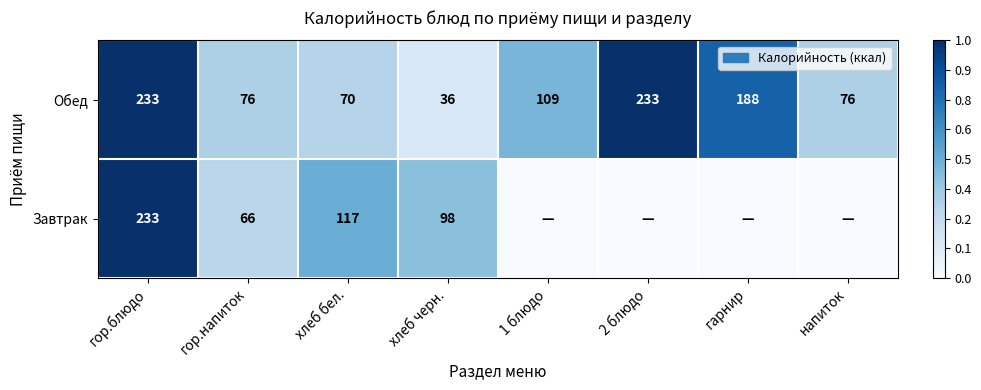

At which label does Обед reach its minimum?

хлеб черн.